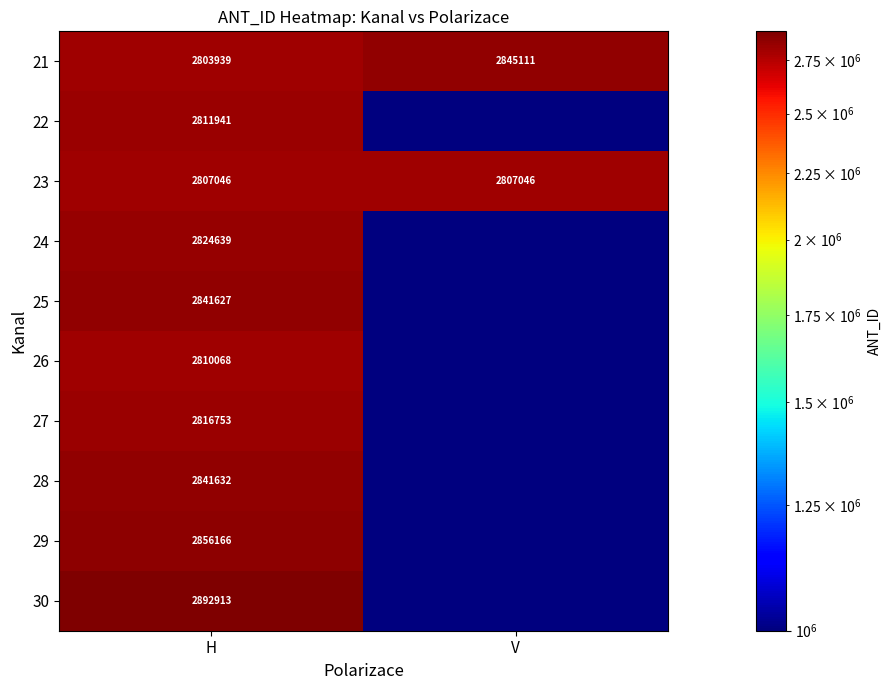

What is the difference between the 21 values at V and H?

41172.0